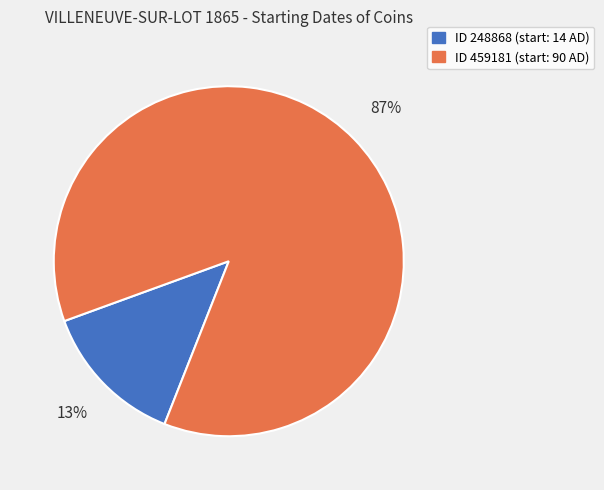

Is the sum of ID 459181 (start: 90 AD) and ID 248868 (start: 14 AD) greater than half?

Yes